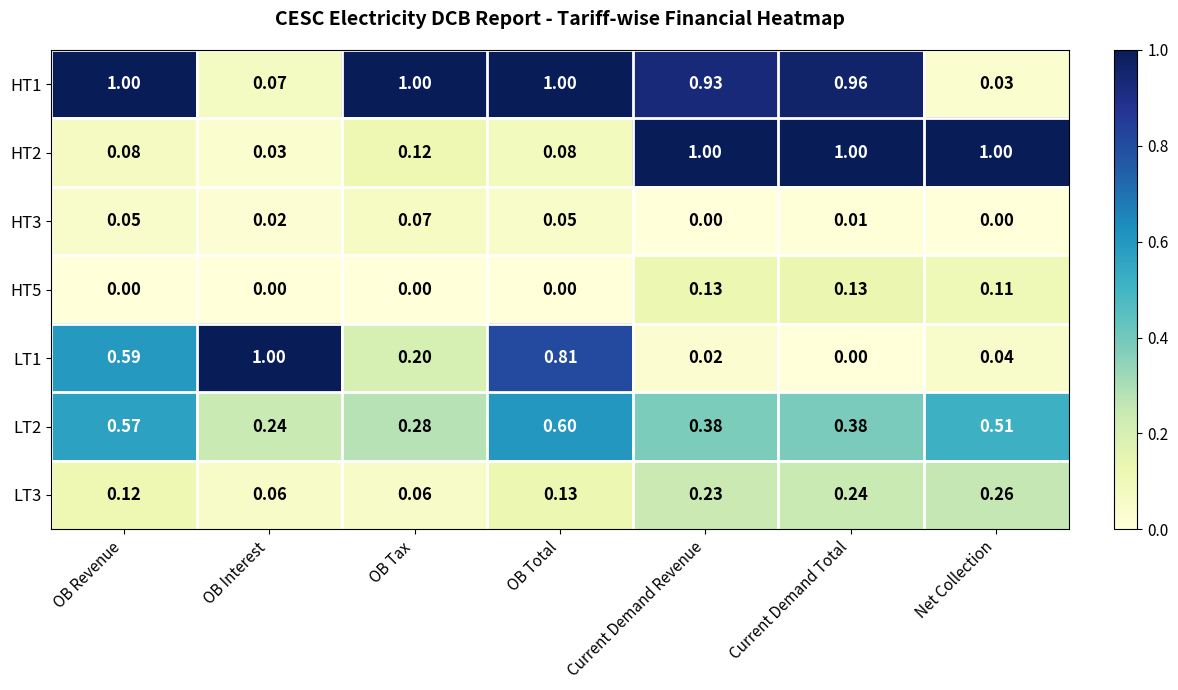

At which category is the sum across all series the highest?

Current Demand Total